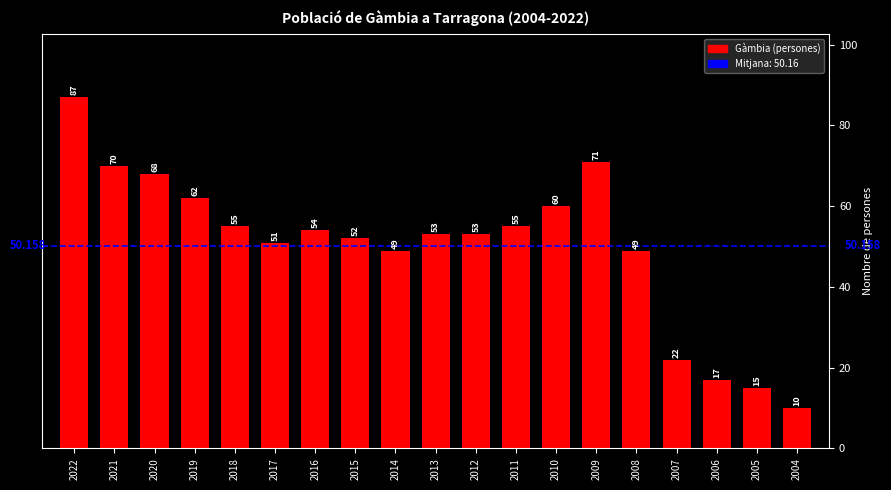

What is the maximum value shown in the chart?

87